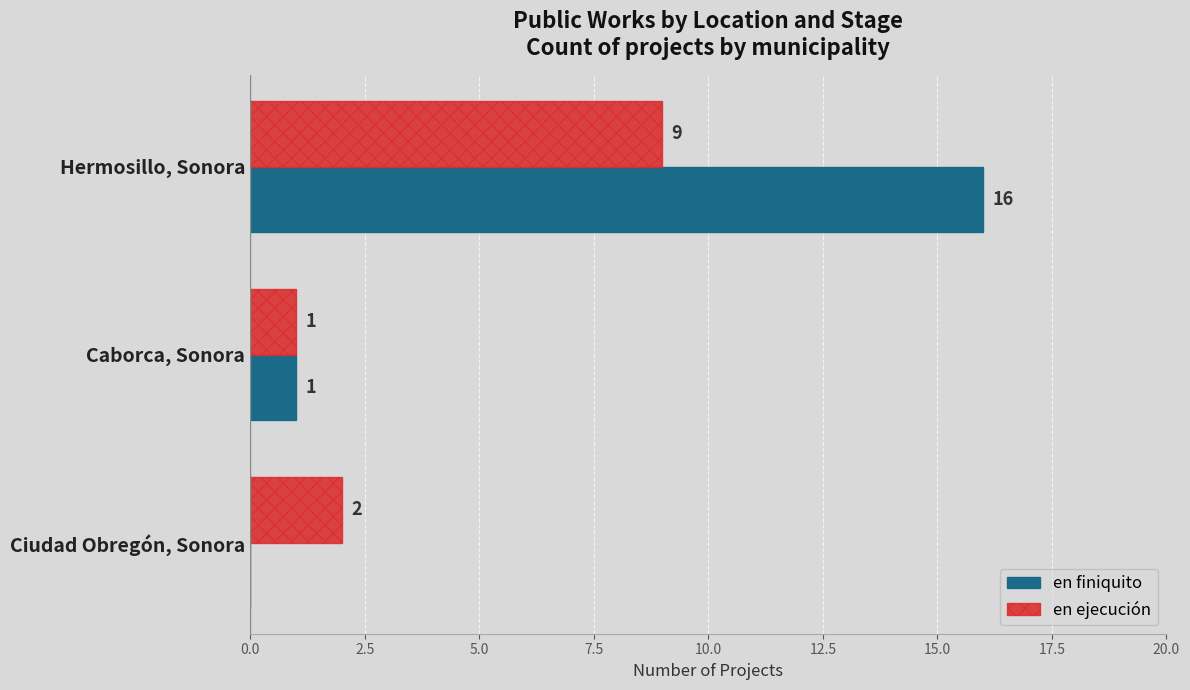

Is the value of en finiquito at Ciudad Obregón, Sonora greater than the value of en ejecución at Hermosillo, Sonora?

No